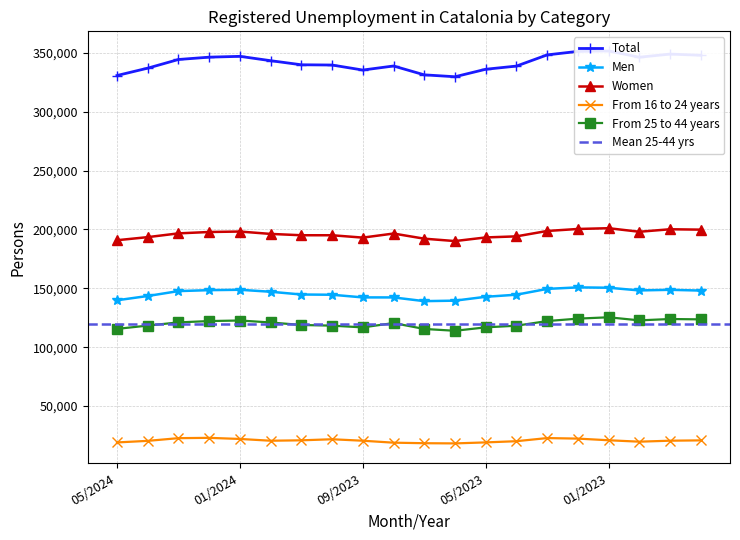

How many categories are shown in the chart?

20